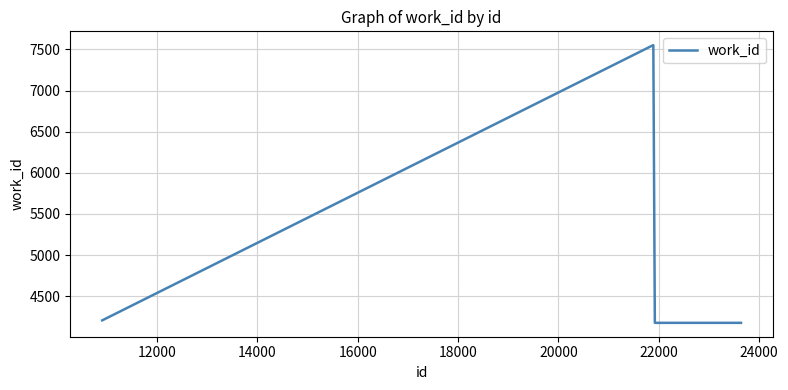

What is the smallest value displayed?

4177